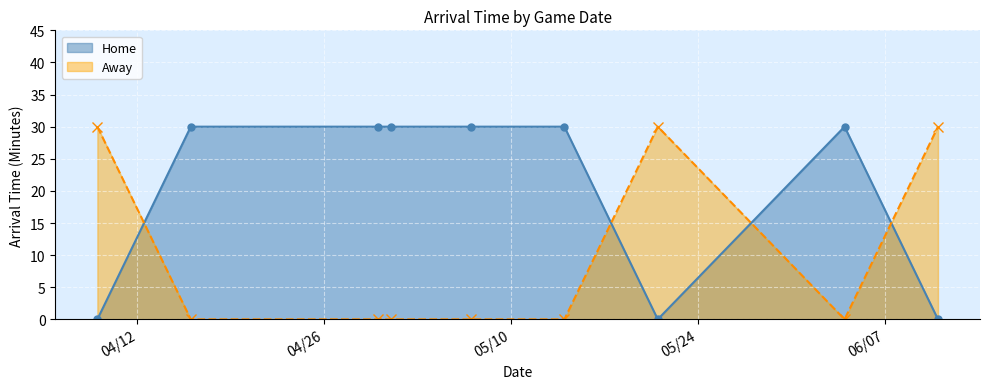

Which series has the largest range (max minus min)?

Home